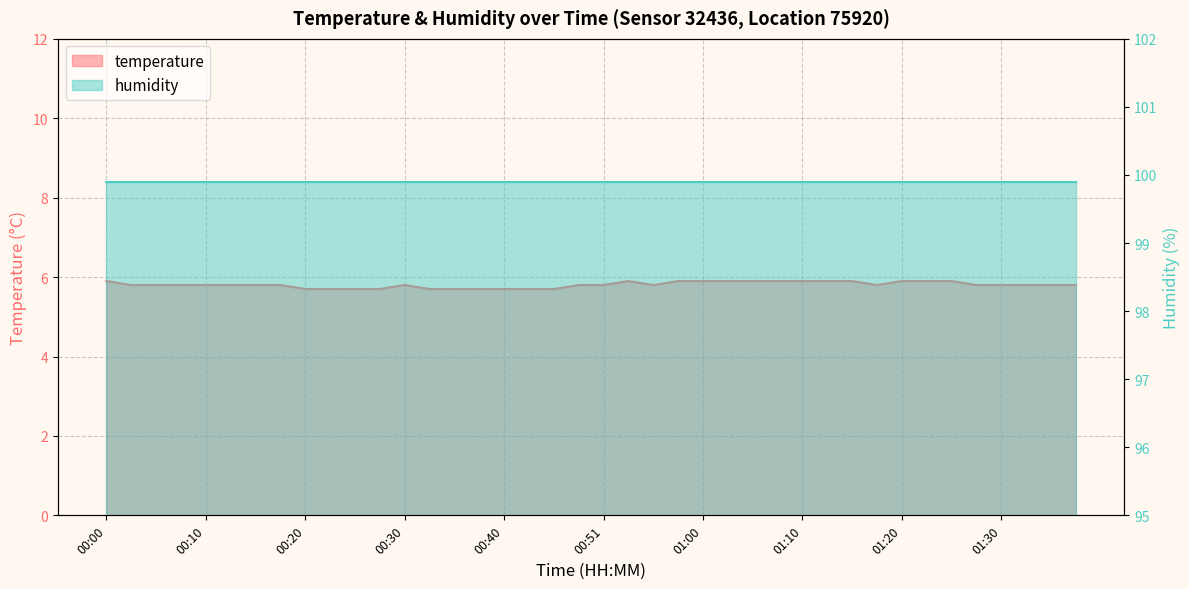

Count the values in the range 5 to 6.

40